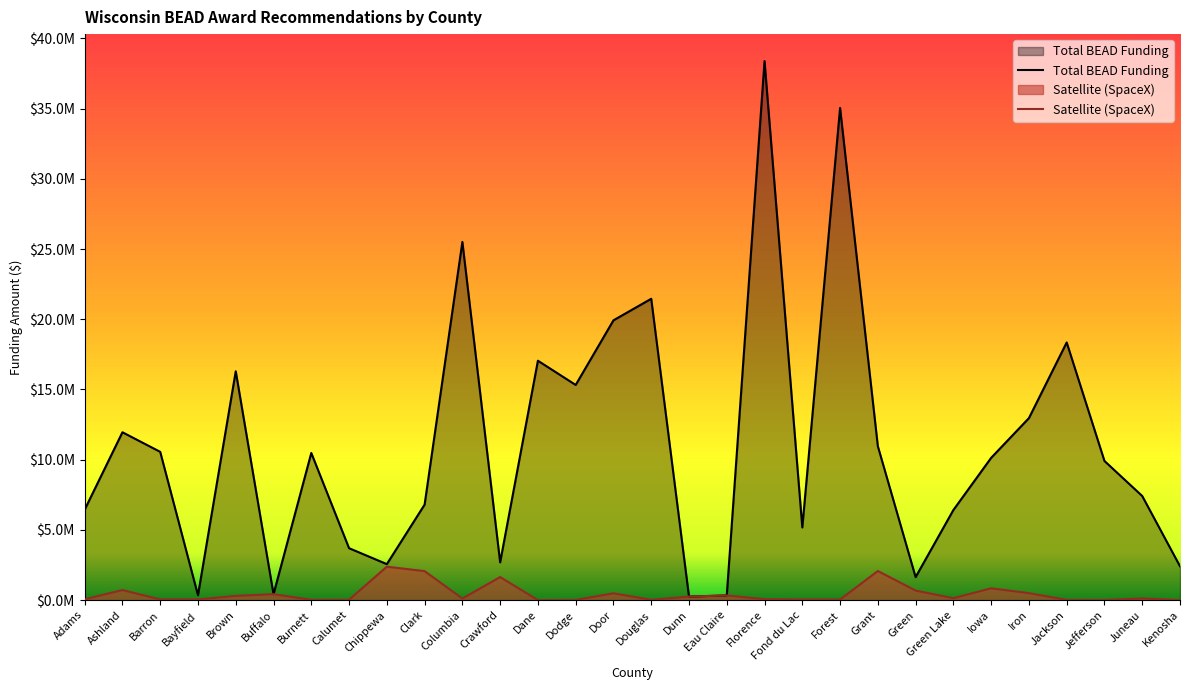

Which series changed the most between Barron and Calumet?

Total BEAD Funding